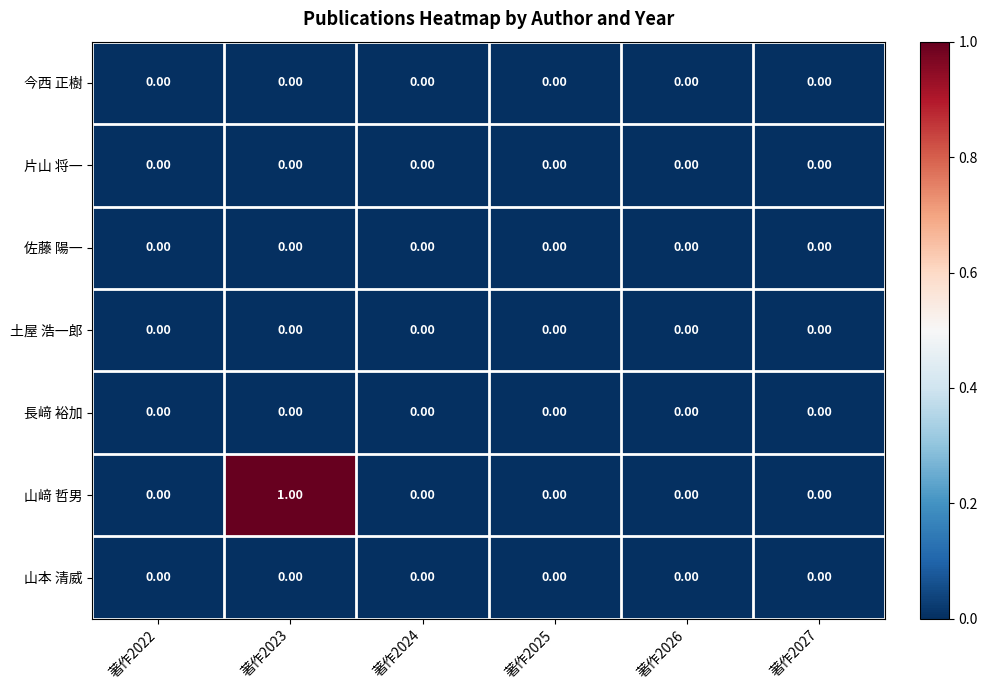

At which category is the sum across all series the highest?

著作2023